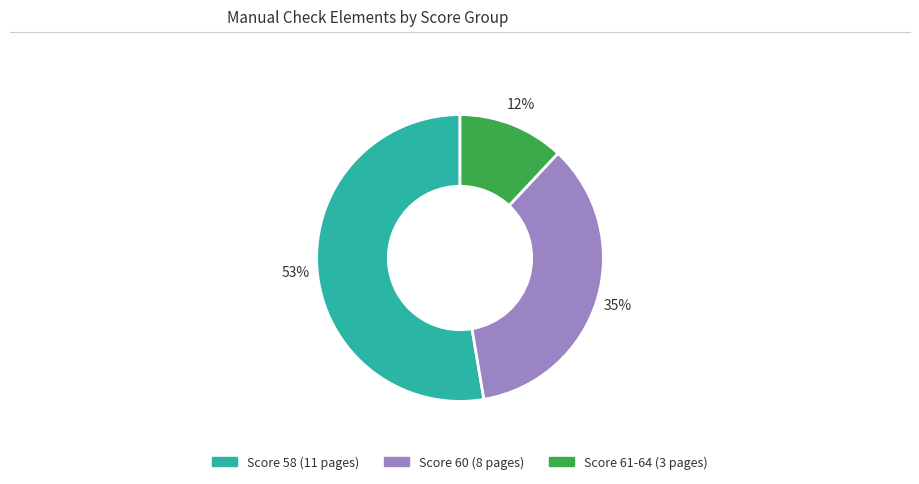

To the nearest percent, what is the difference between the largest and smallest slice percentages?

41%